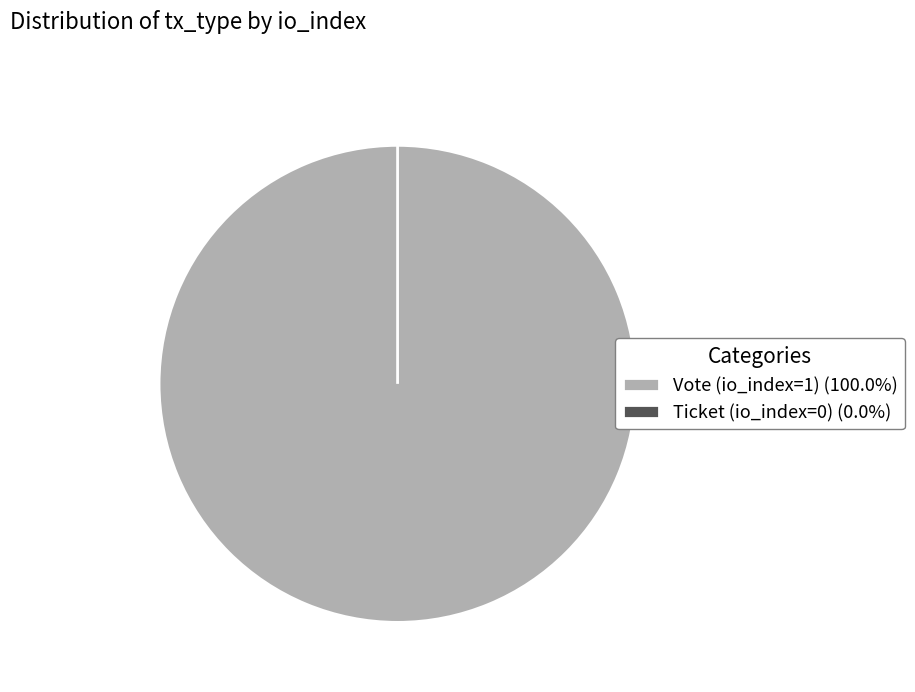

Does Ticket (io_index=0) account for over 50% of the chart?

No